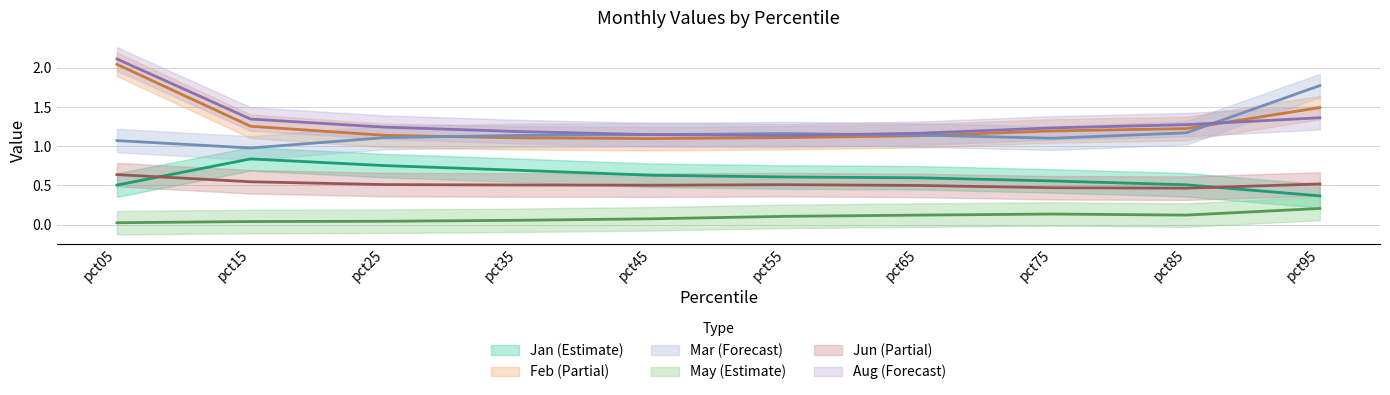

How many times do Aug and Feb cross each other?

1